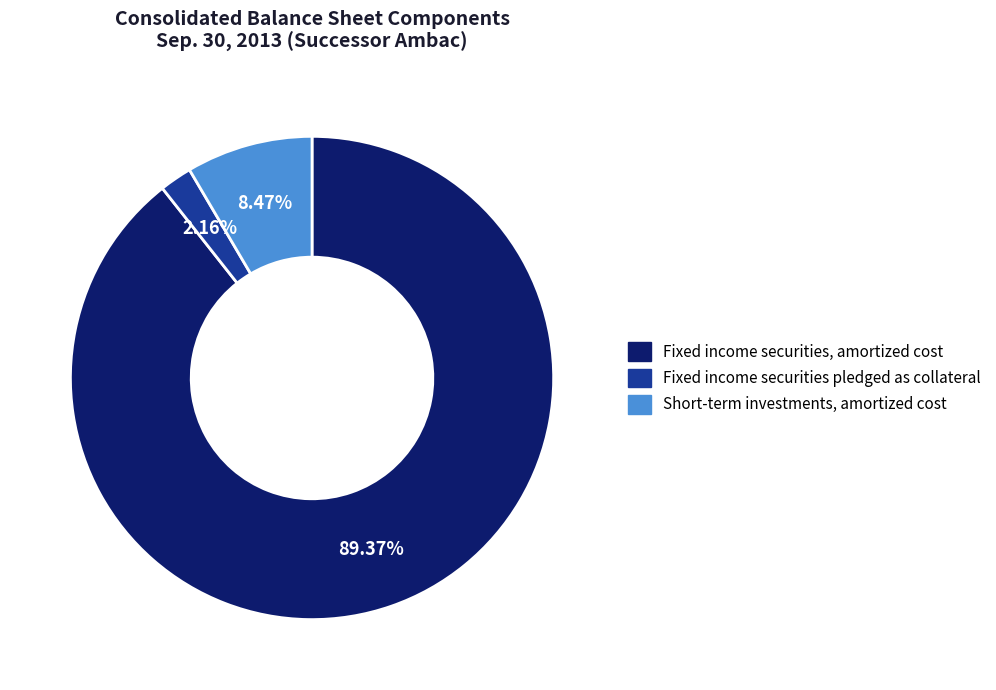

Between Fixed income securities, amortized cost and Fixed income securities pledged as collateral, which is larger?

Fixed income securities, amortized cost